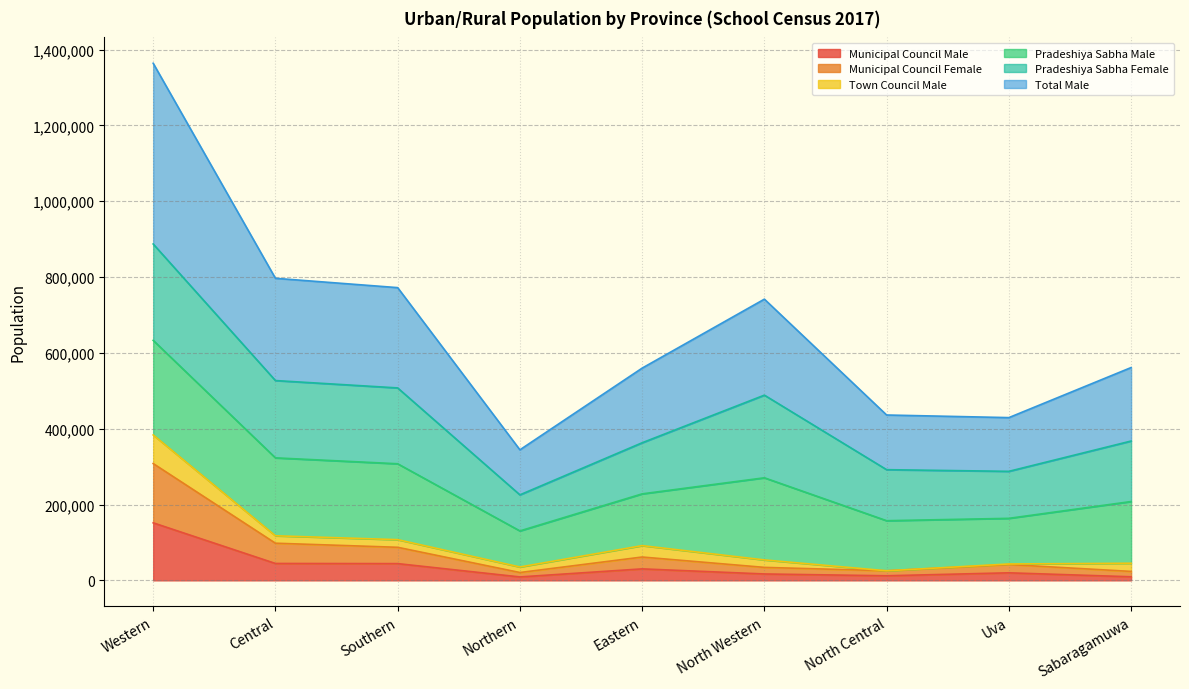

True or false: Municipal Council Female has a value of 143795 at Western.

False